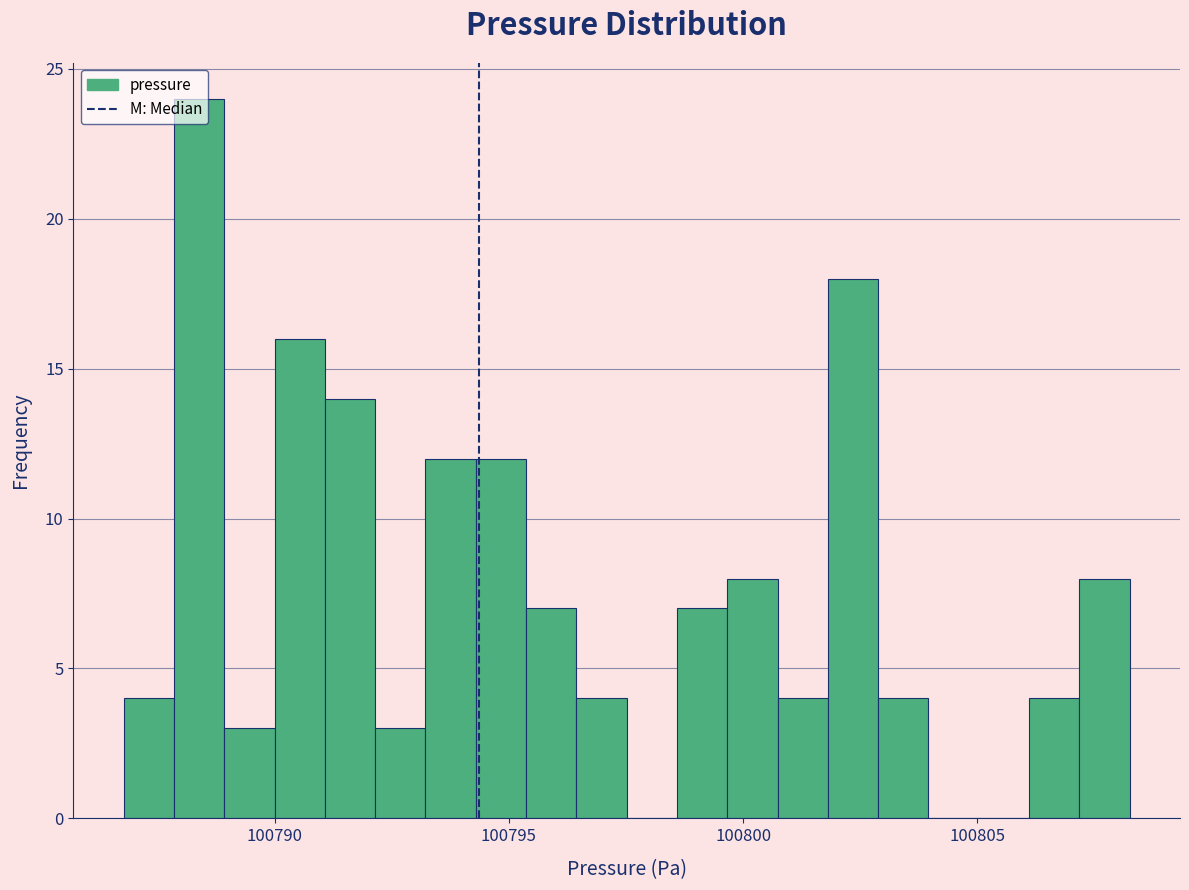

Around what value on the x-axis is the tallest bar? Give the approximate position of its centre, as read against the axis.

100788.5